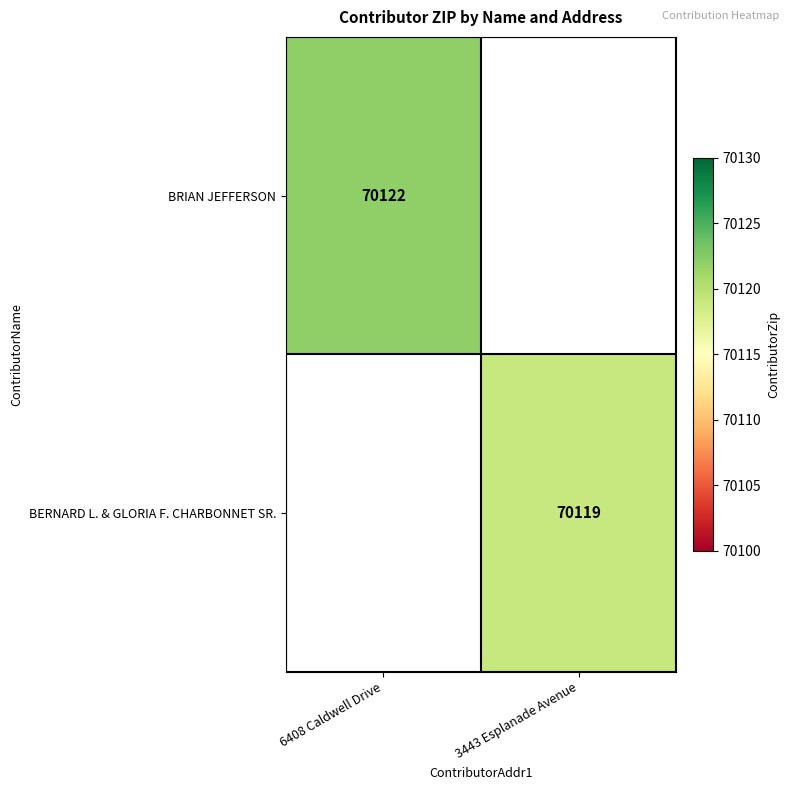

At how many categories does at least one series exceed 70119?

1